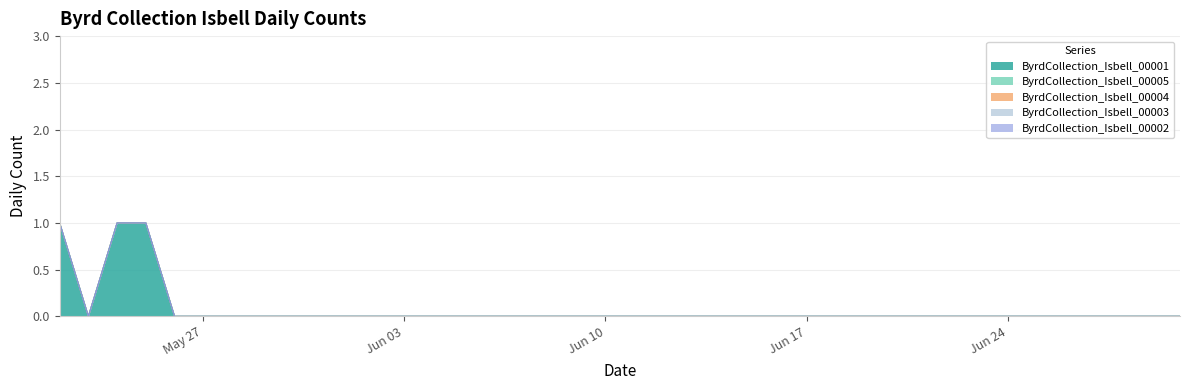

Which series has the largest range (max minus min)?

ByrdCollection_Isbell_00001